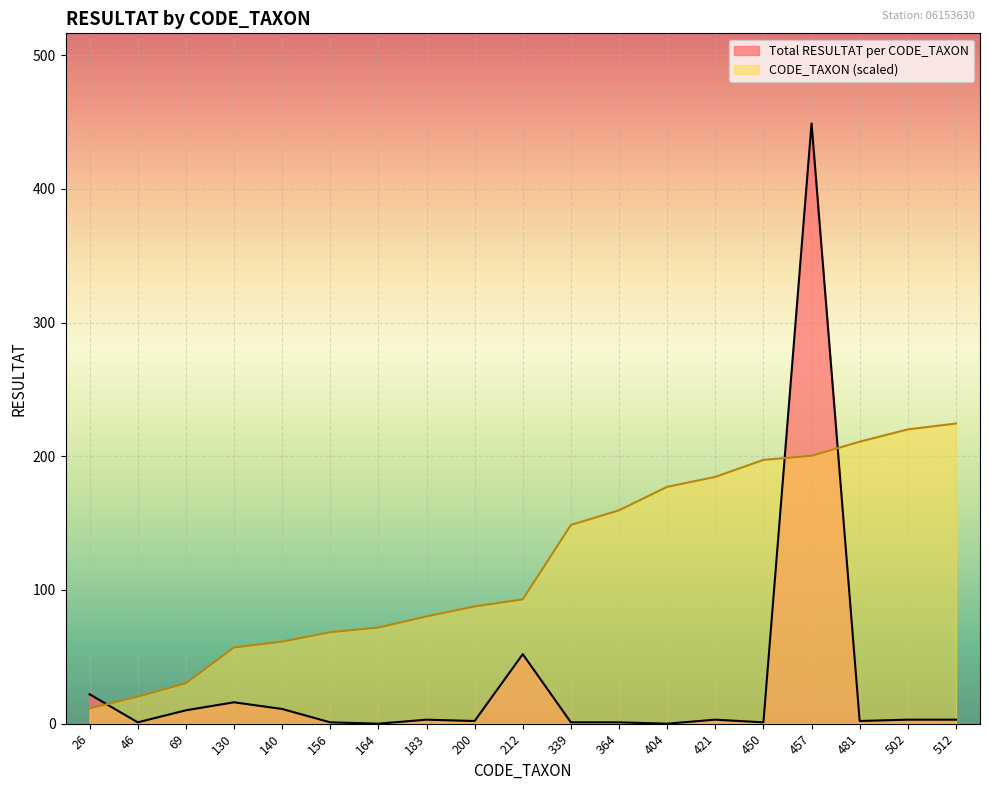

What is the maximum value for CODE_TAXON (scaled)?

224.5